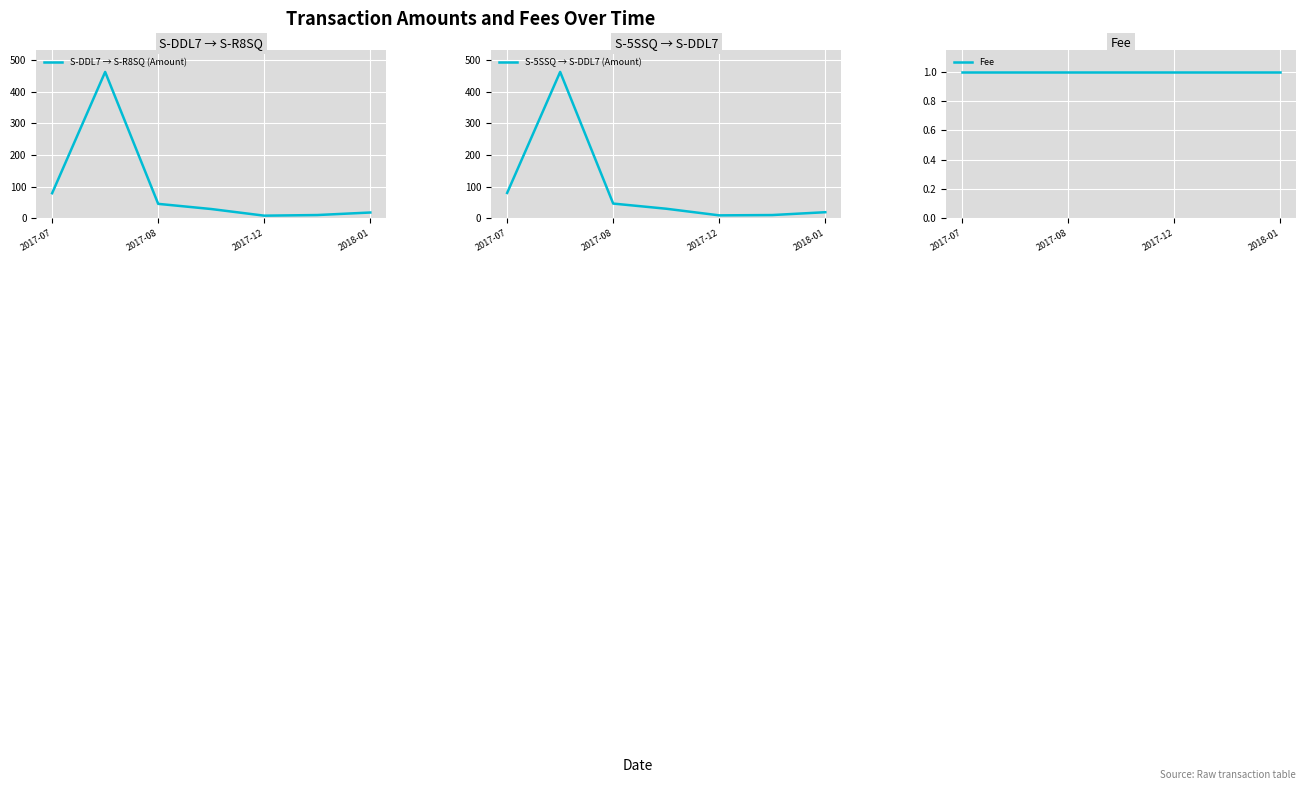

The value of S-5SSQ → S-DDL7 (Amount) at 2017-07 is 34.7. True or false?

False